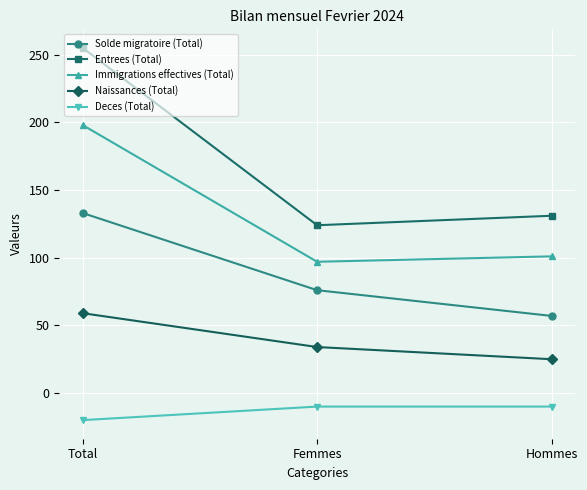

Reading left to right, extract all data points from this chart.

Solde migratoire (Total): Total=133	Femmes=76	Hommes=57
Entrees (Total): Total=255	Femmes=124	Hommes=131
Immigrations effectives (Total): Total=198	Femmes=97	Hommes=101
Naissances (Total): Total=59	Femmes=34	Hommes=25
Deces (Total): Total=-20	Femmes=-10	Hommes=-10